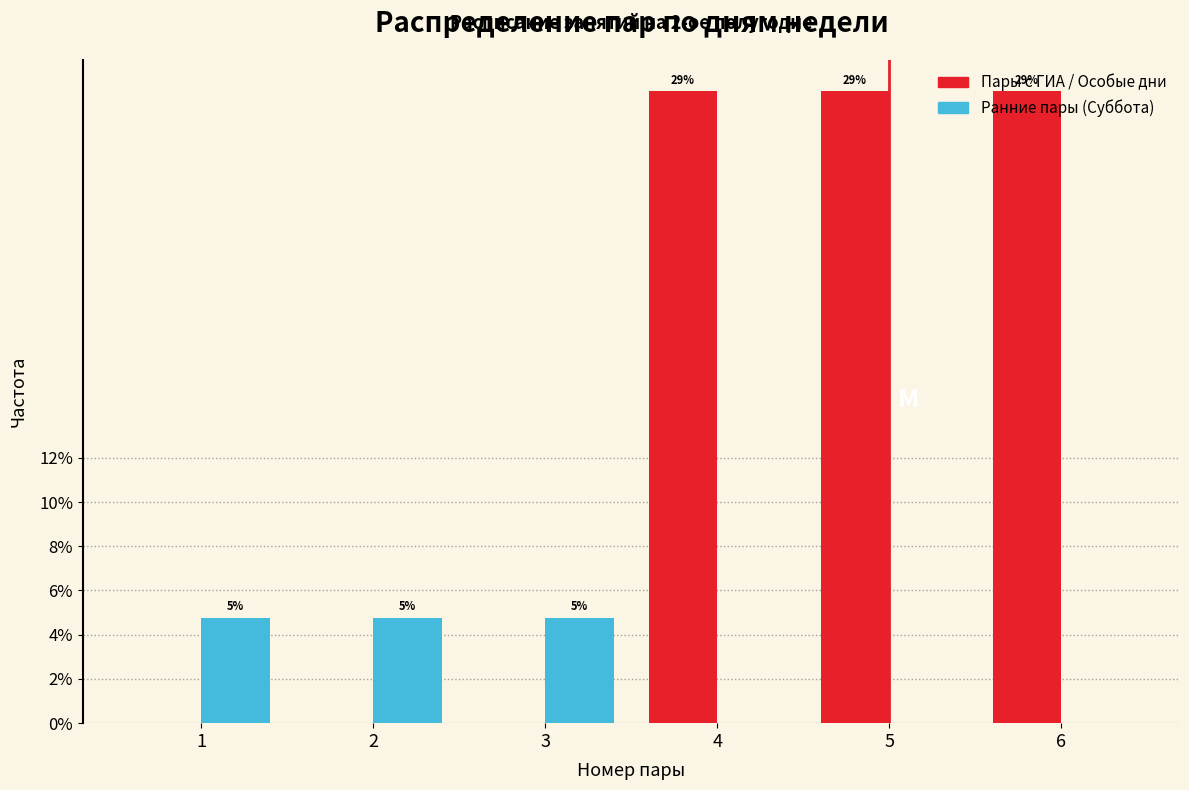

What are all the series names shown in the legend?

Пары с ГИА / Особые дни, Ранние пары (Суббота)